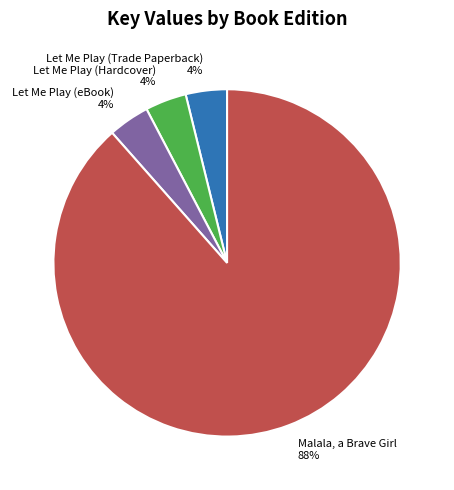

The Let Me Play (Trade Paperback) slice represents 17% of the pie. True or false?

False